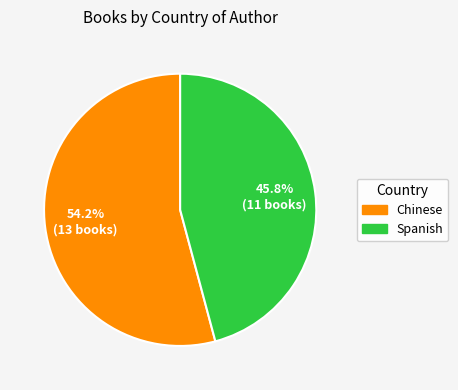

Is there any slice that represents more than half of the pie?

Yes